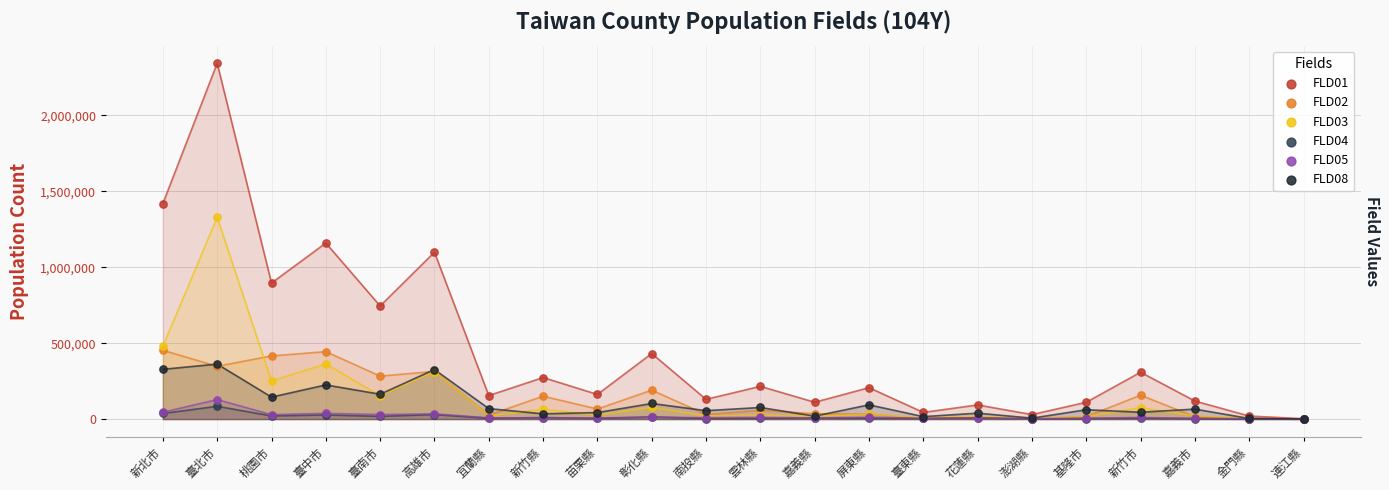

Which series reaches the minimum Y coordinate?

FLD04